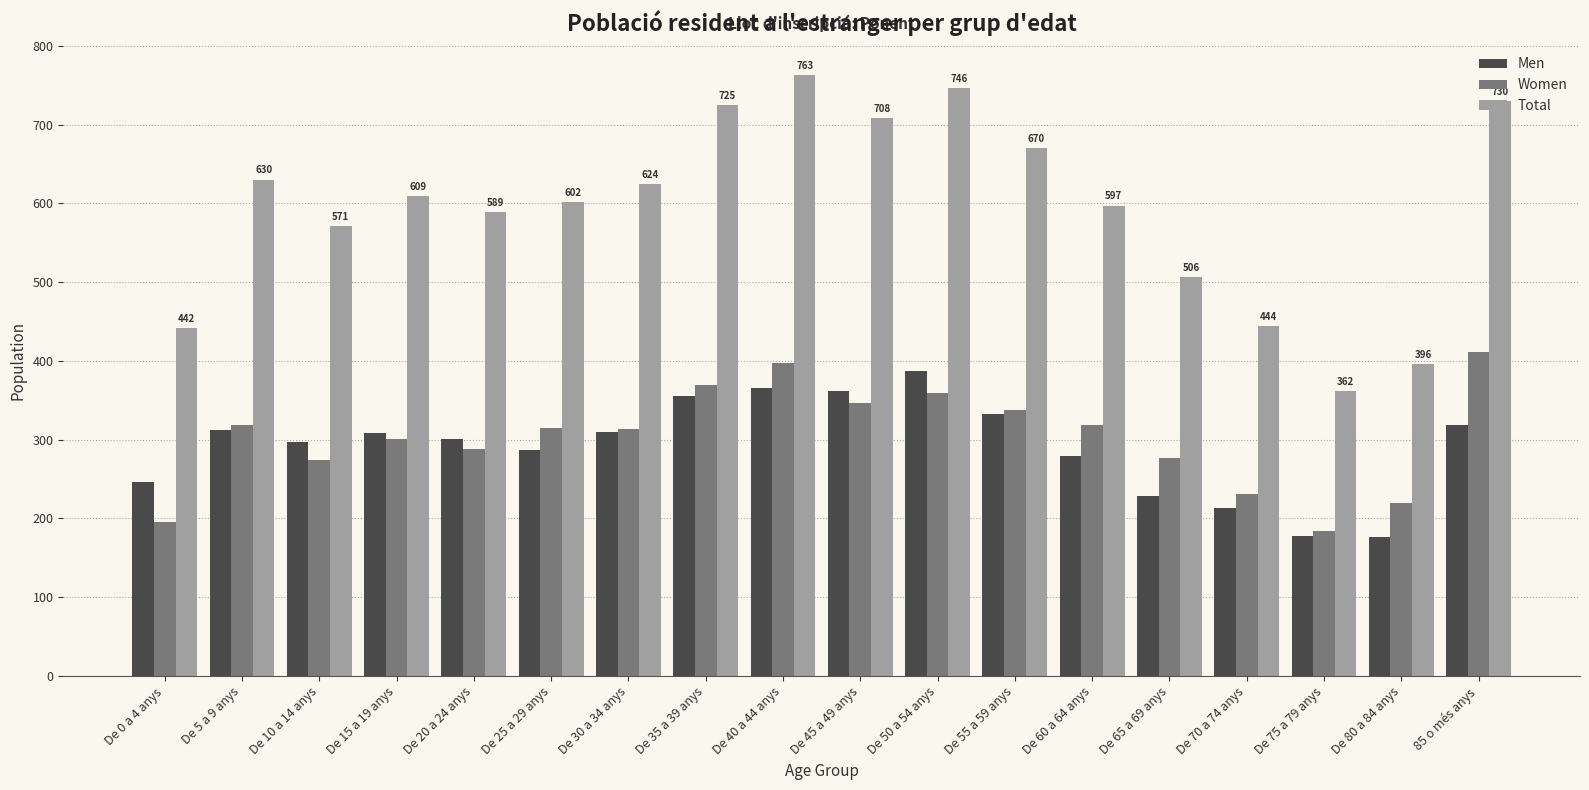

Rank the series at De 0 a 4 anys from lowest to highest value.

Women, Men, Total